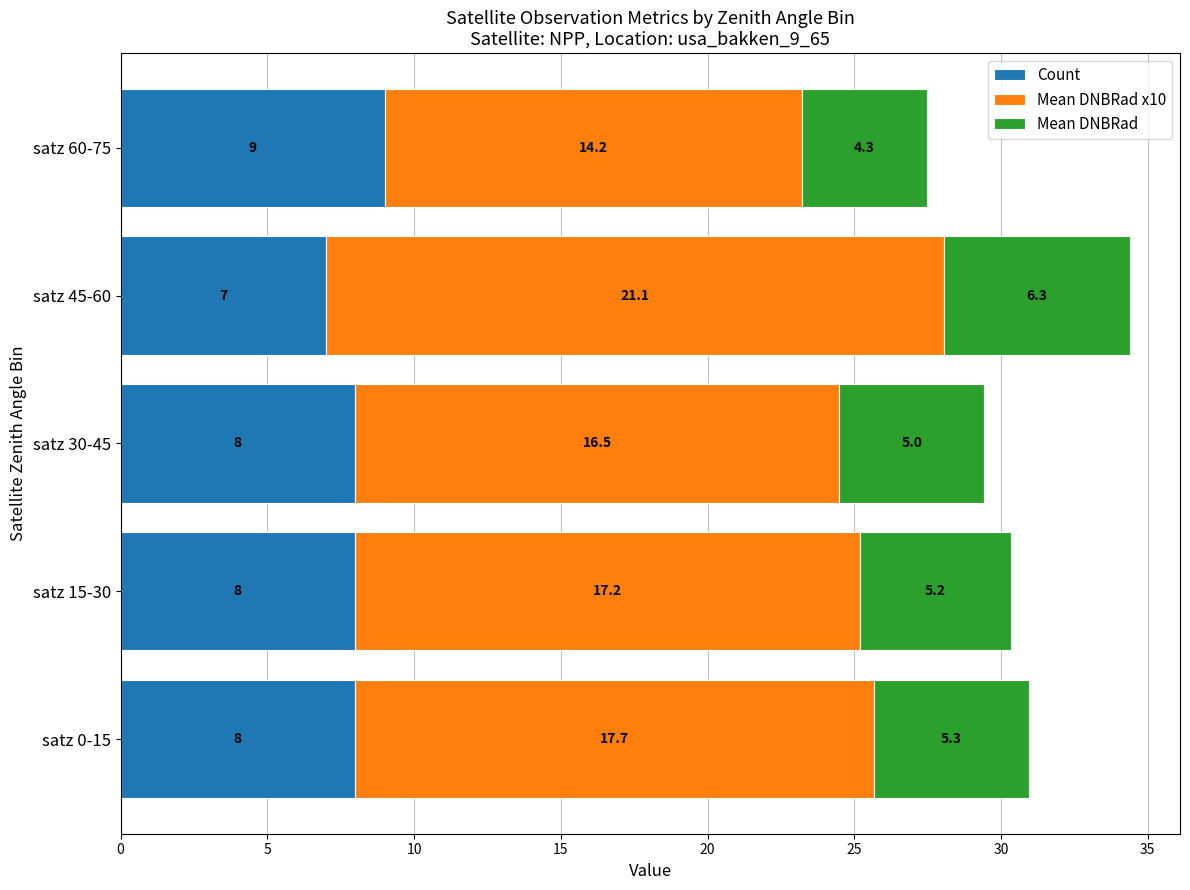

What is the difference between the maximum and minimum values in the Count series?

2.0